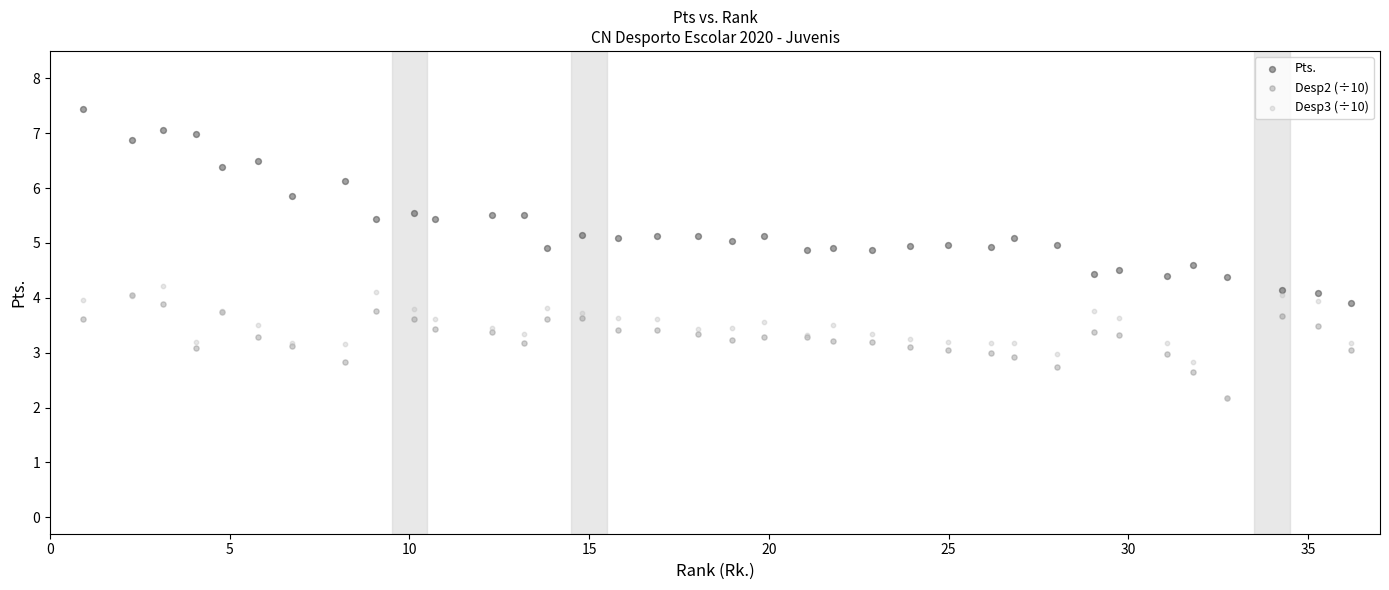

What are all the series names shown in the legend?

Pts., Desp2 (÷10), Desp3 (÷10)